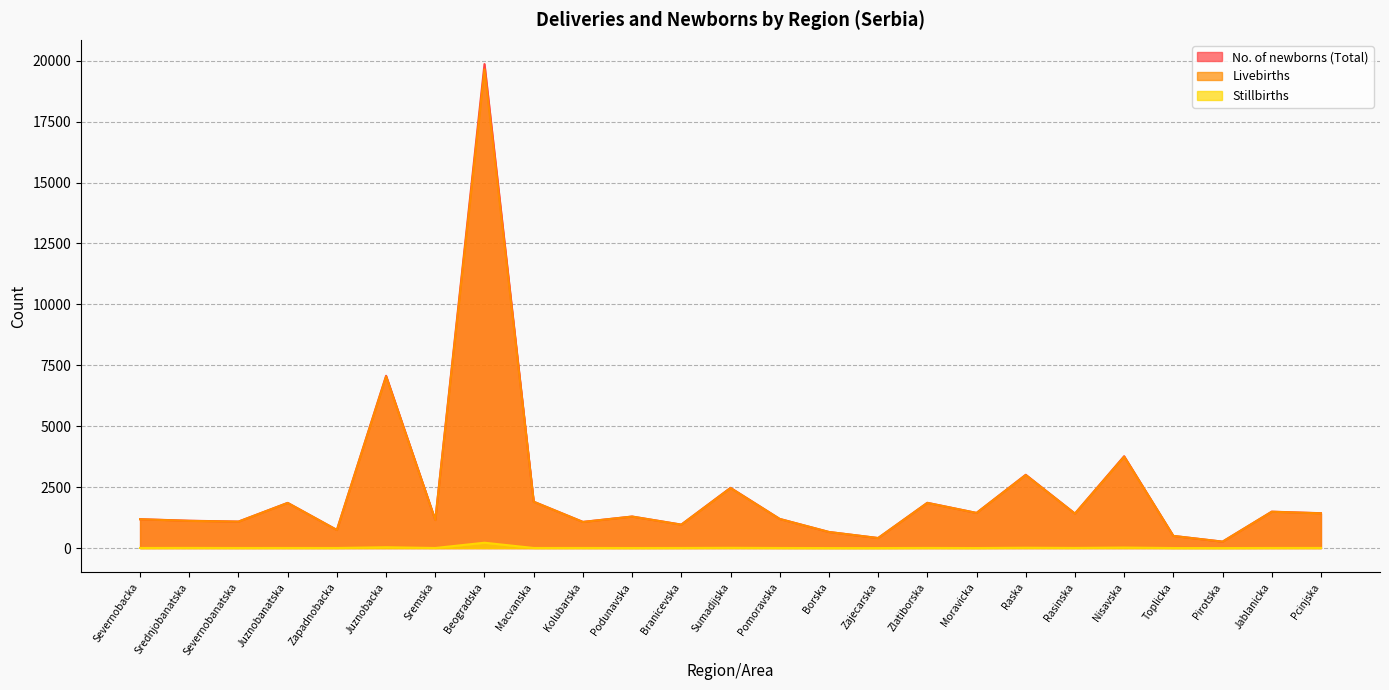

What is the value of the Stillbirths point at the 20th from the left?

5